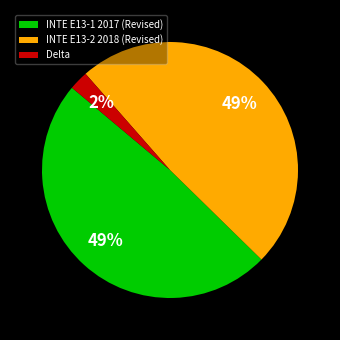

To the nearest percent, what is the average slice percentage?

33%